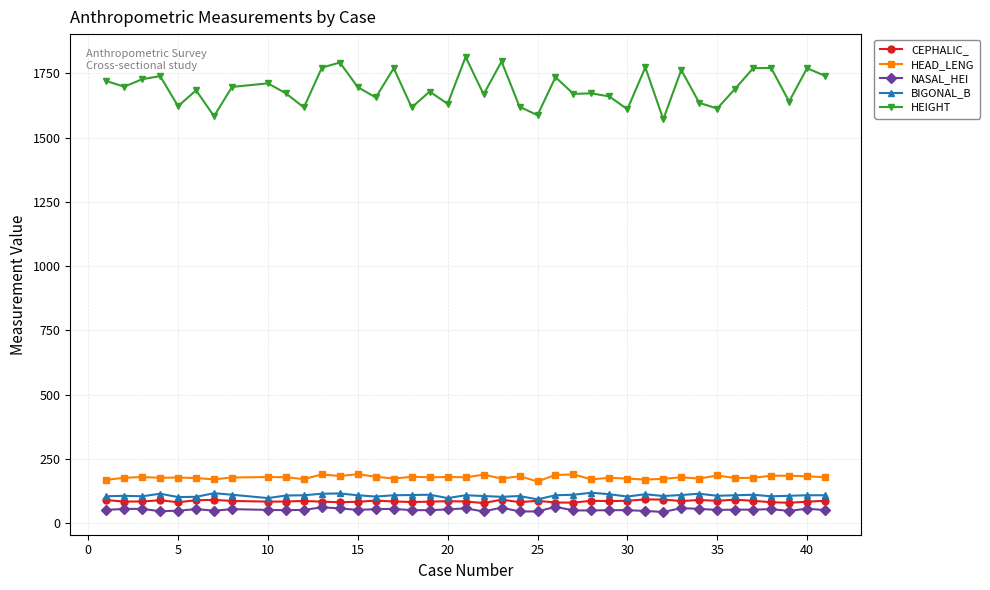

Which series has the widest spread of values?

HEIGHT